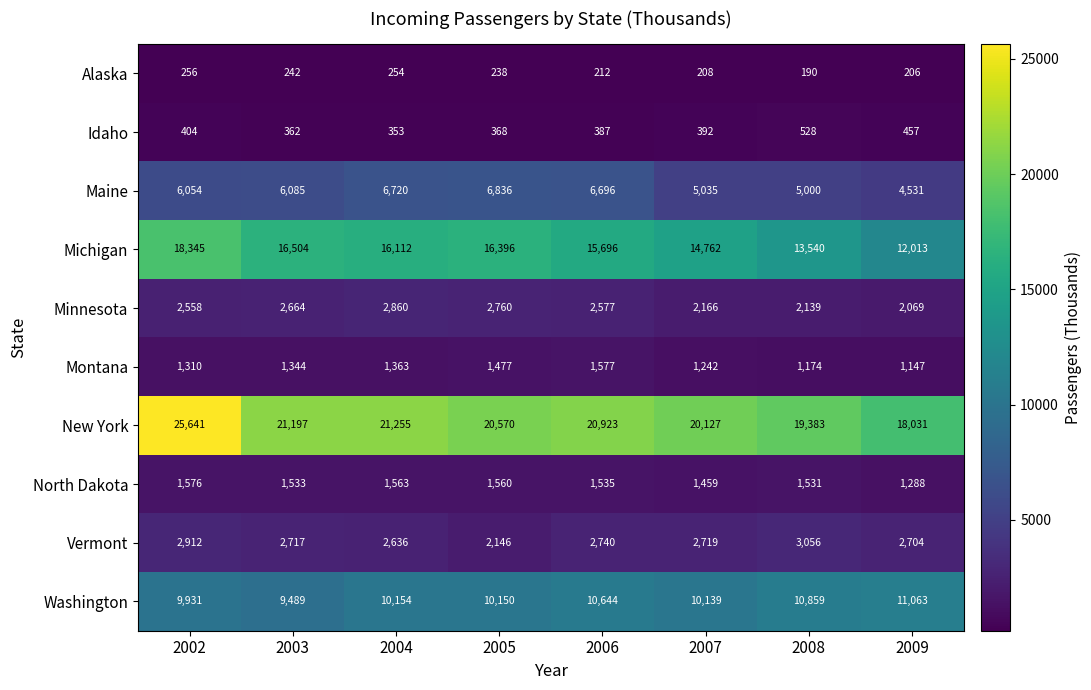

Where is Alaska nearest to the value 223?

2006